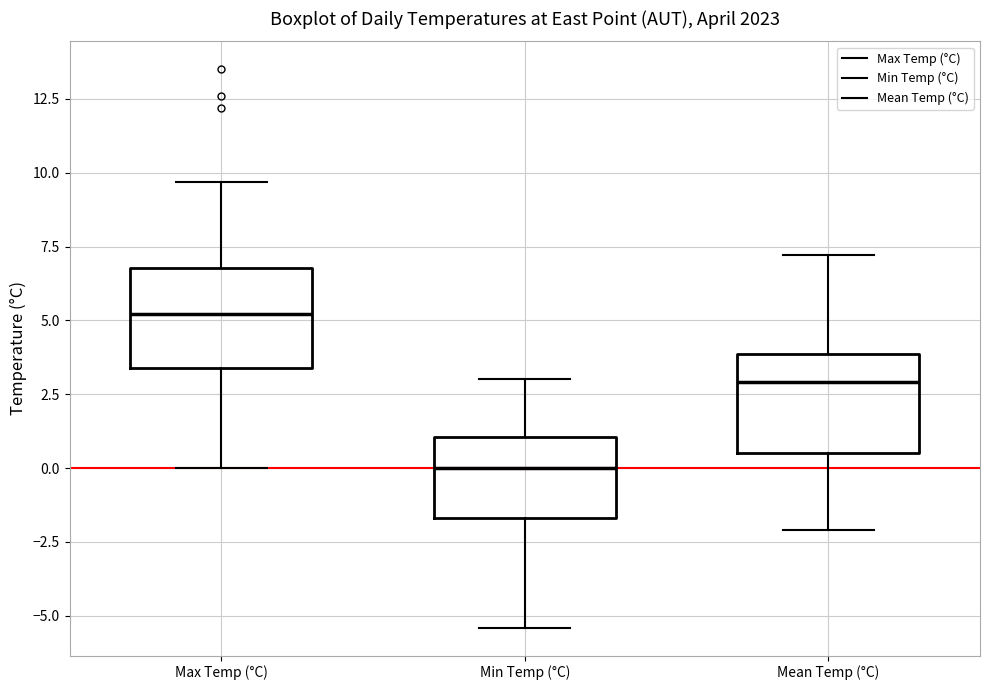

Which box's median line is the lowest?

Min Temp (°C)